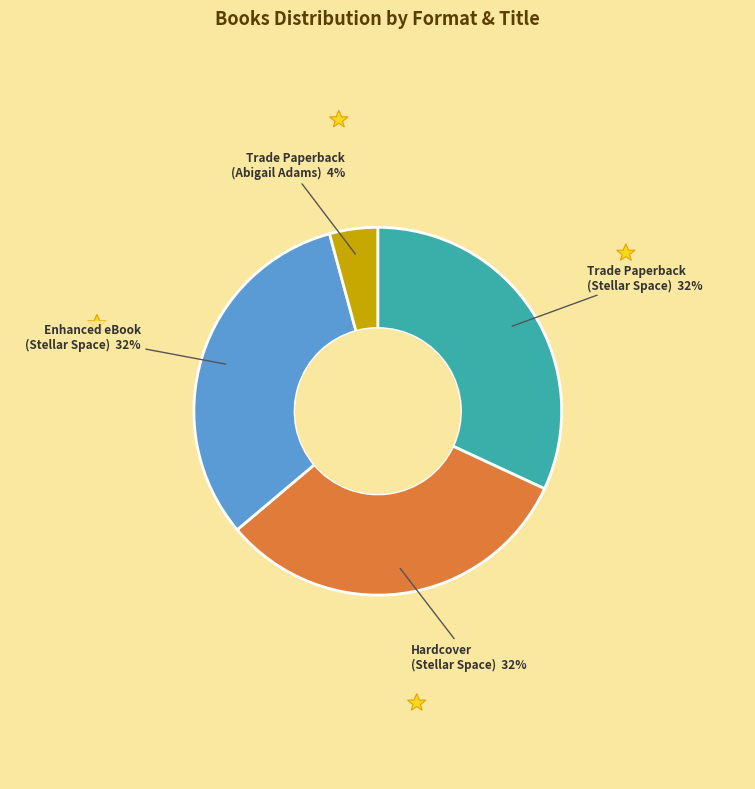

Does Enhanced eBook (Stellar Space) account for over 50% of the chart?

No